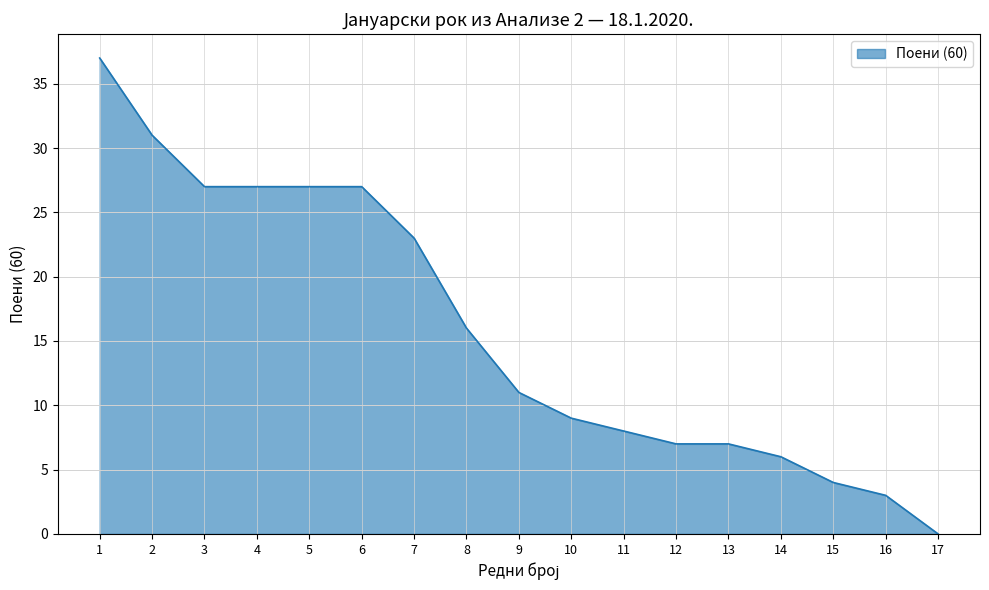

What is the difference between the values at 16 and 4?

24